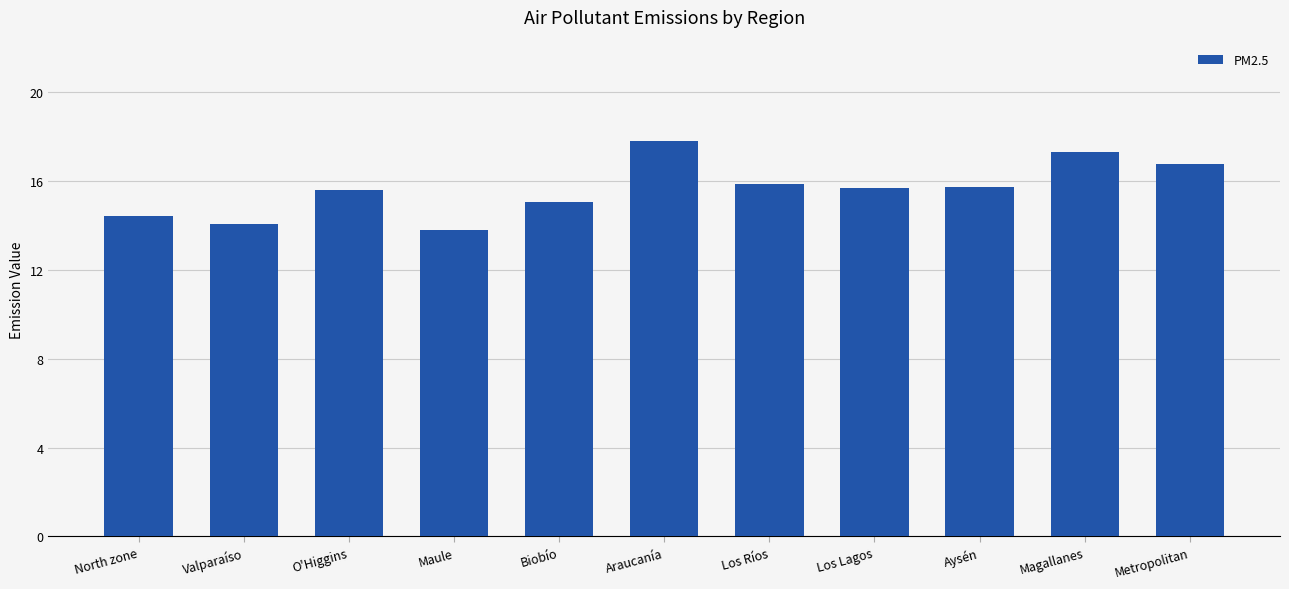

What position from the left is Metropolitan?

11